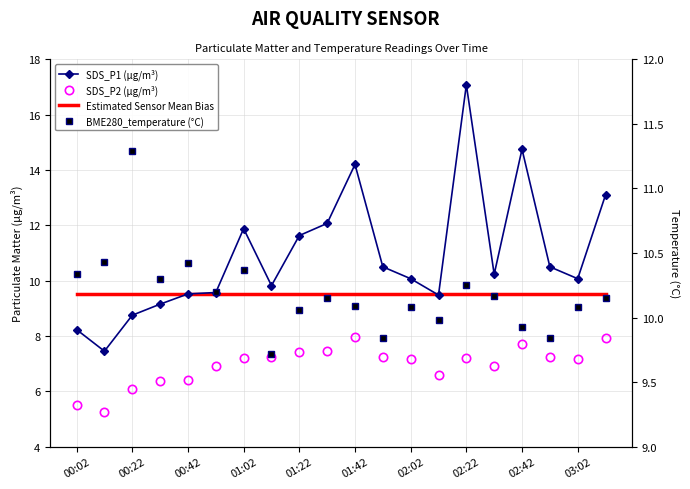

Does the chart have visible grid lines?

Yes